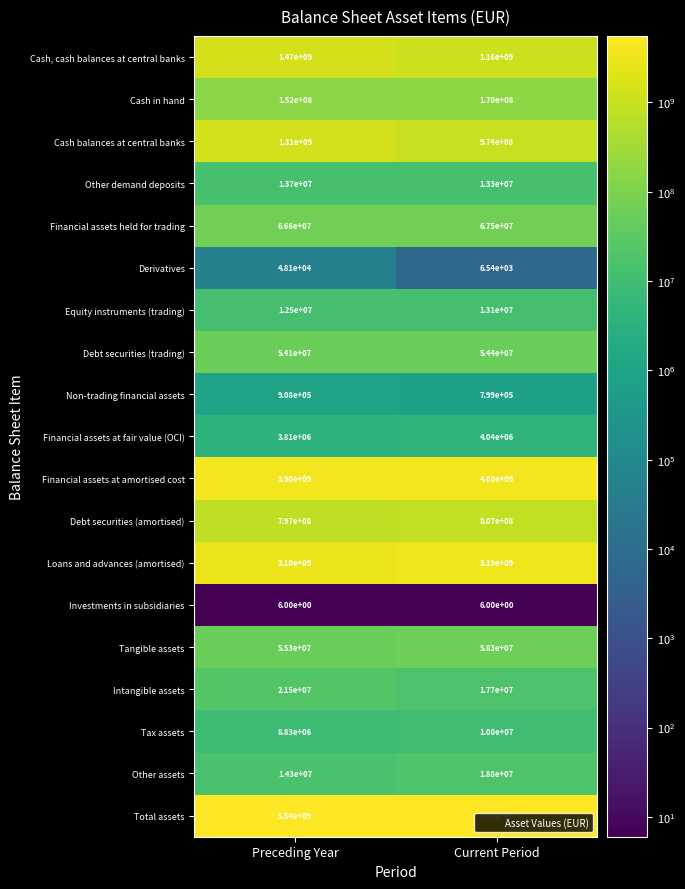

At which label does Intangible assets reach its peak?

Preceding Year